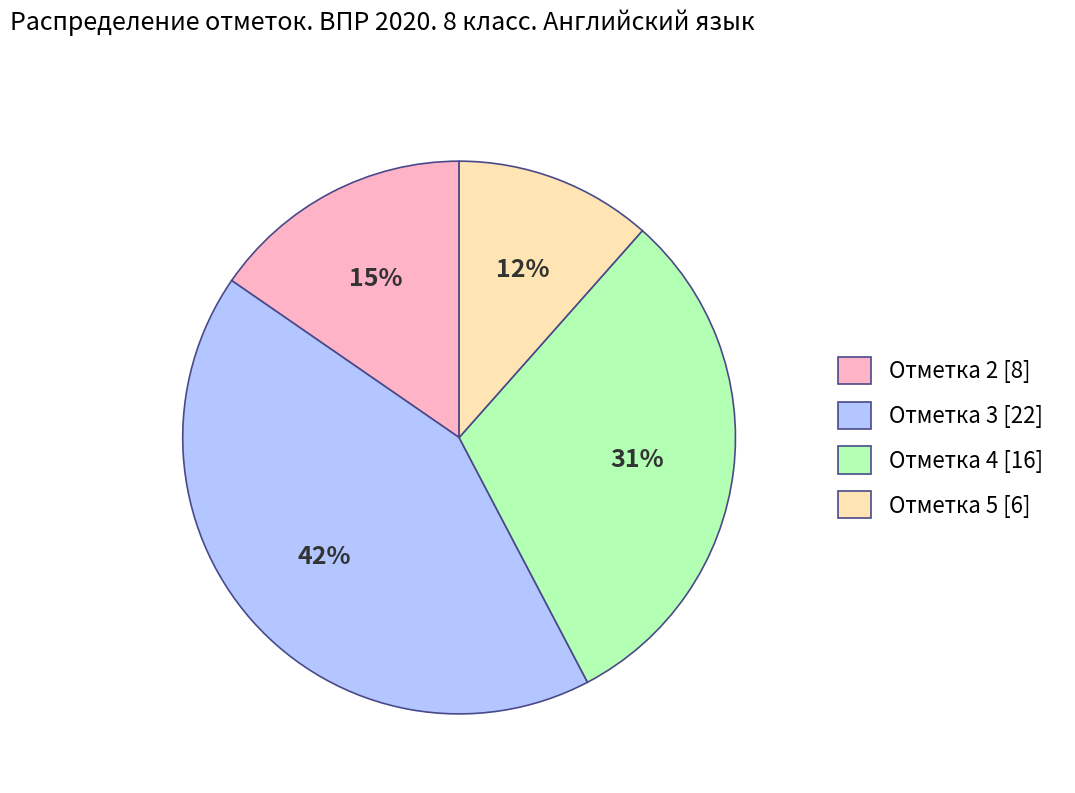

Does Отметка 3 account for over 50% of the chart?

No